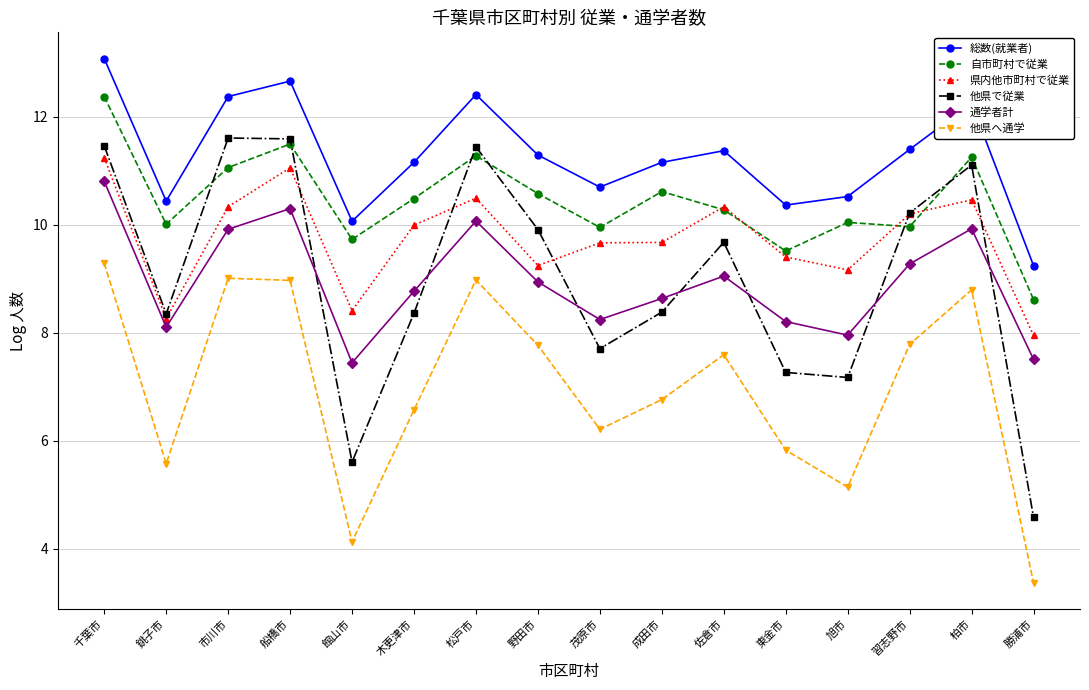

What is the approximate value of 自市町村で従業 at 東金市?

9.5